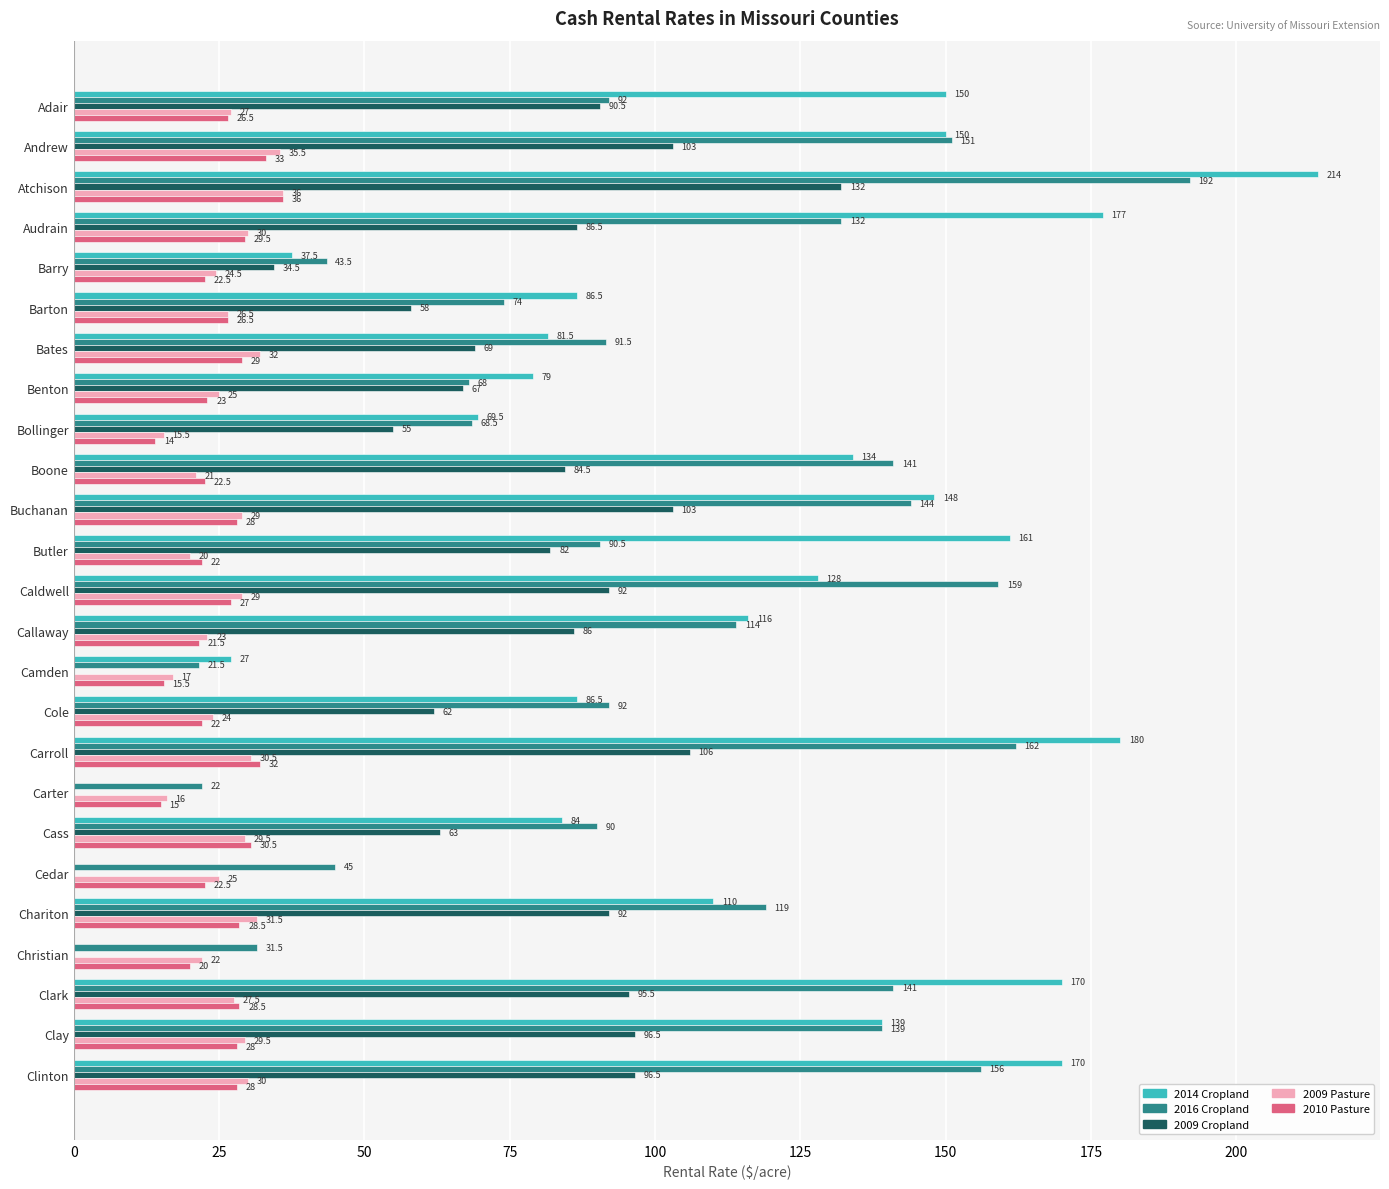

At which category is the sum across all series the highest?

Atchison